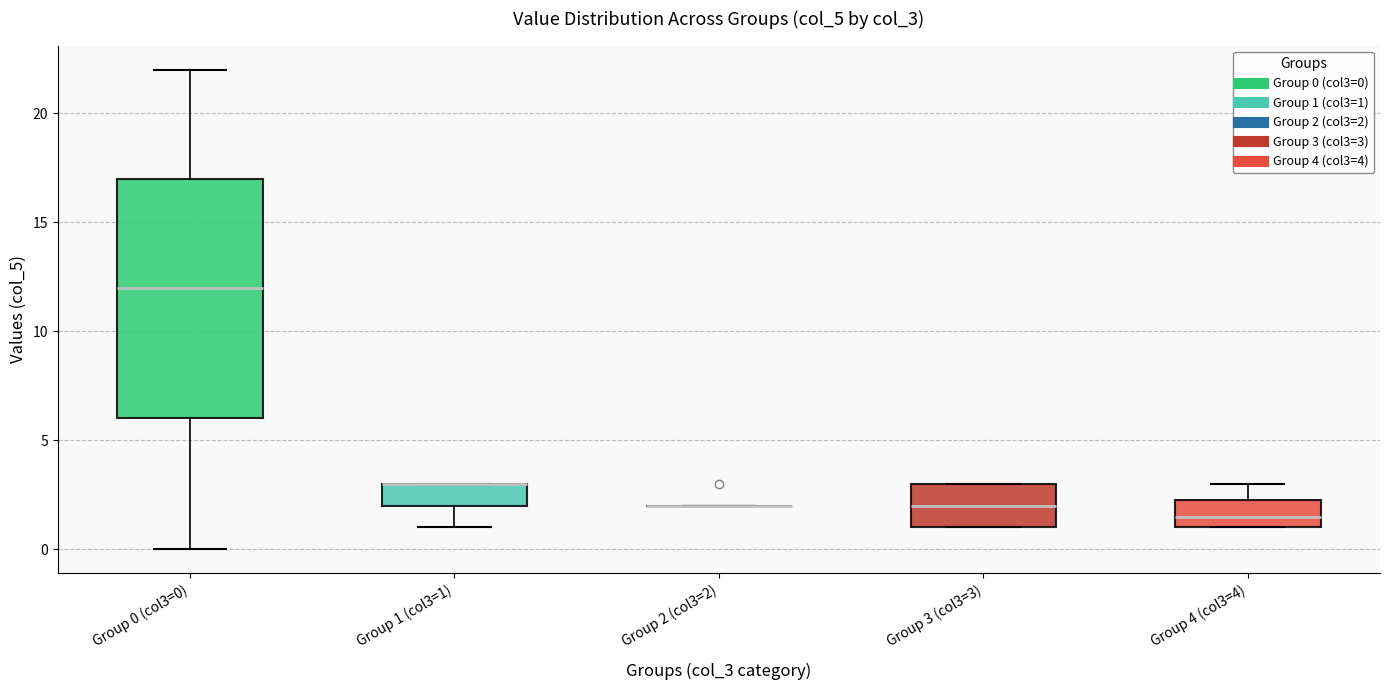

Where is the lower edge of the box for Group 3 (col3=3) on the y-axis? The values are not printed on the chart, so give them approximately, as read against the axis.

1.0